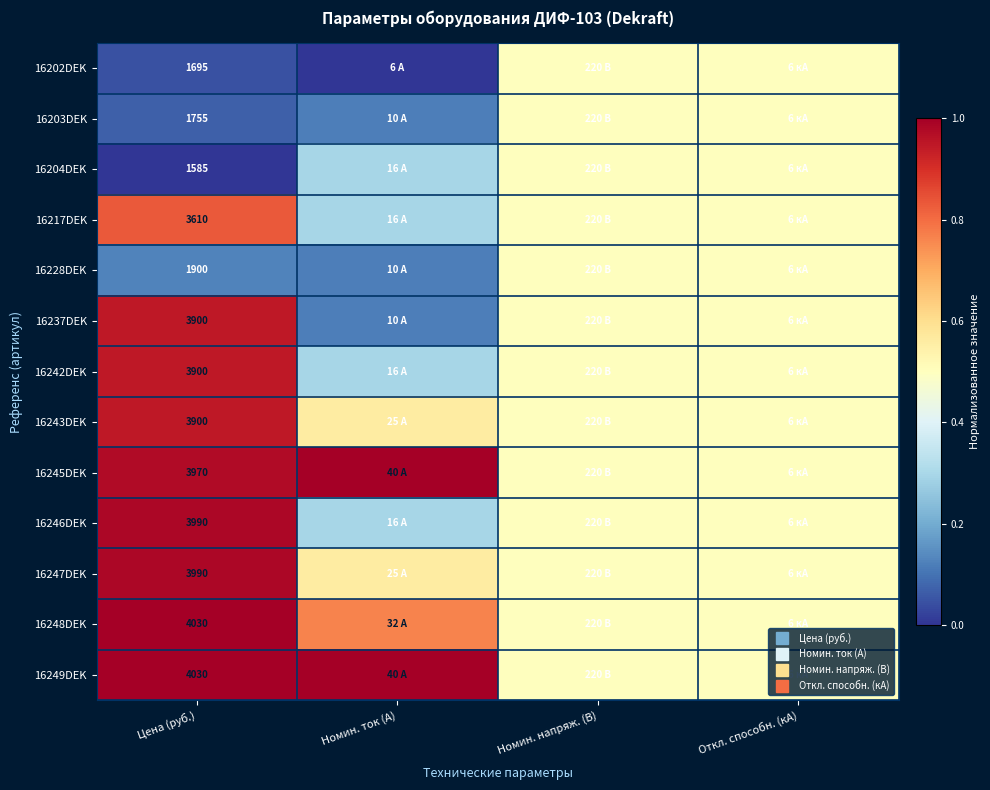

Which series has the largest total across all categories?

16249DEK